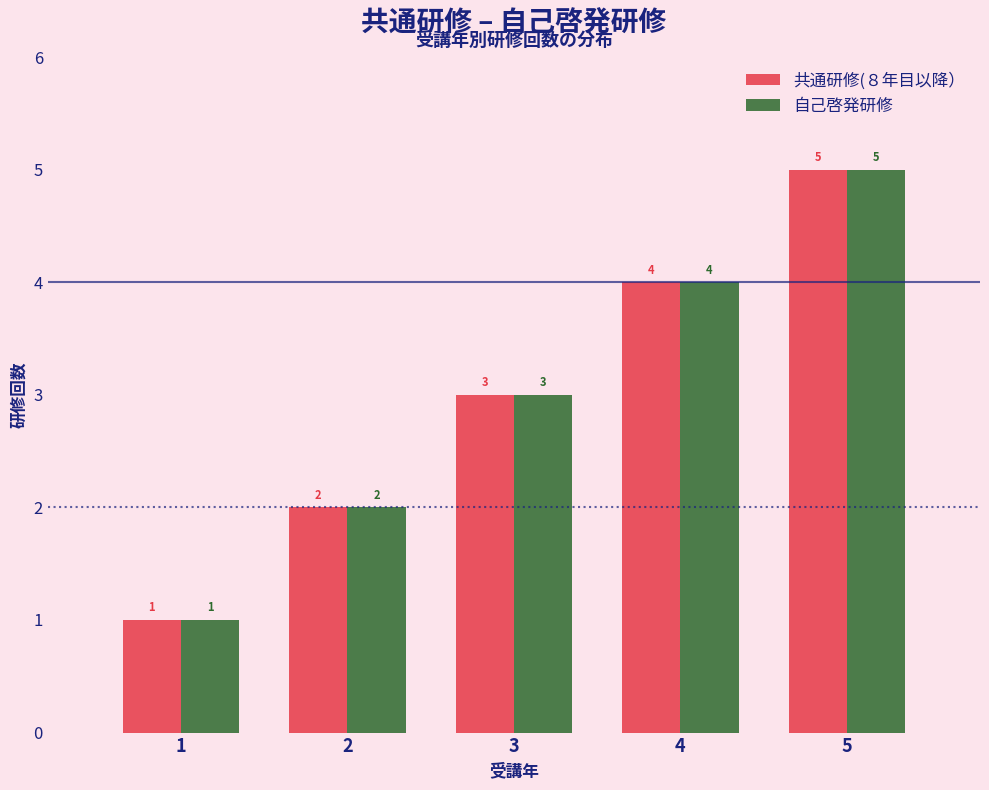

What is the difference between the maximum and minimum values in the 共通研修(８年目以降） series?

4